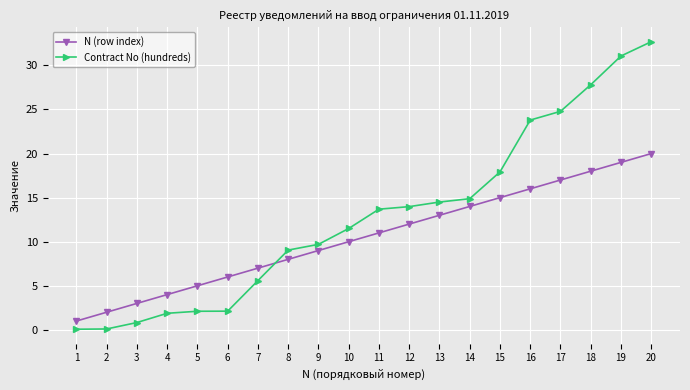

What is the difference between the highest and lowest values at 11?

2.7